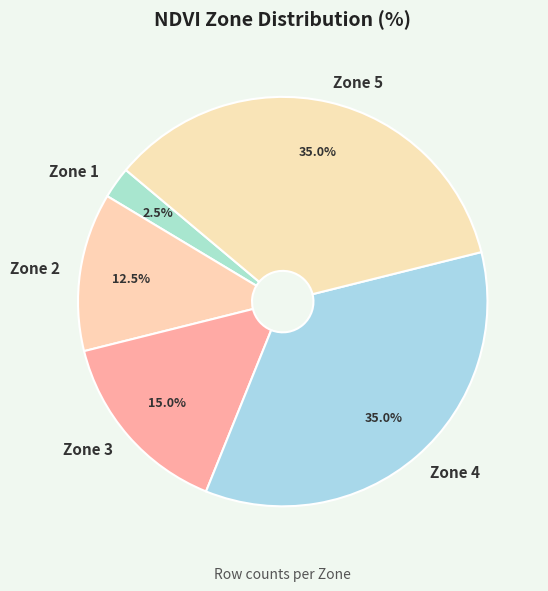

To the nearest percent, what percentage of the pie is Zone 5?

35%